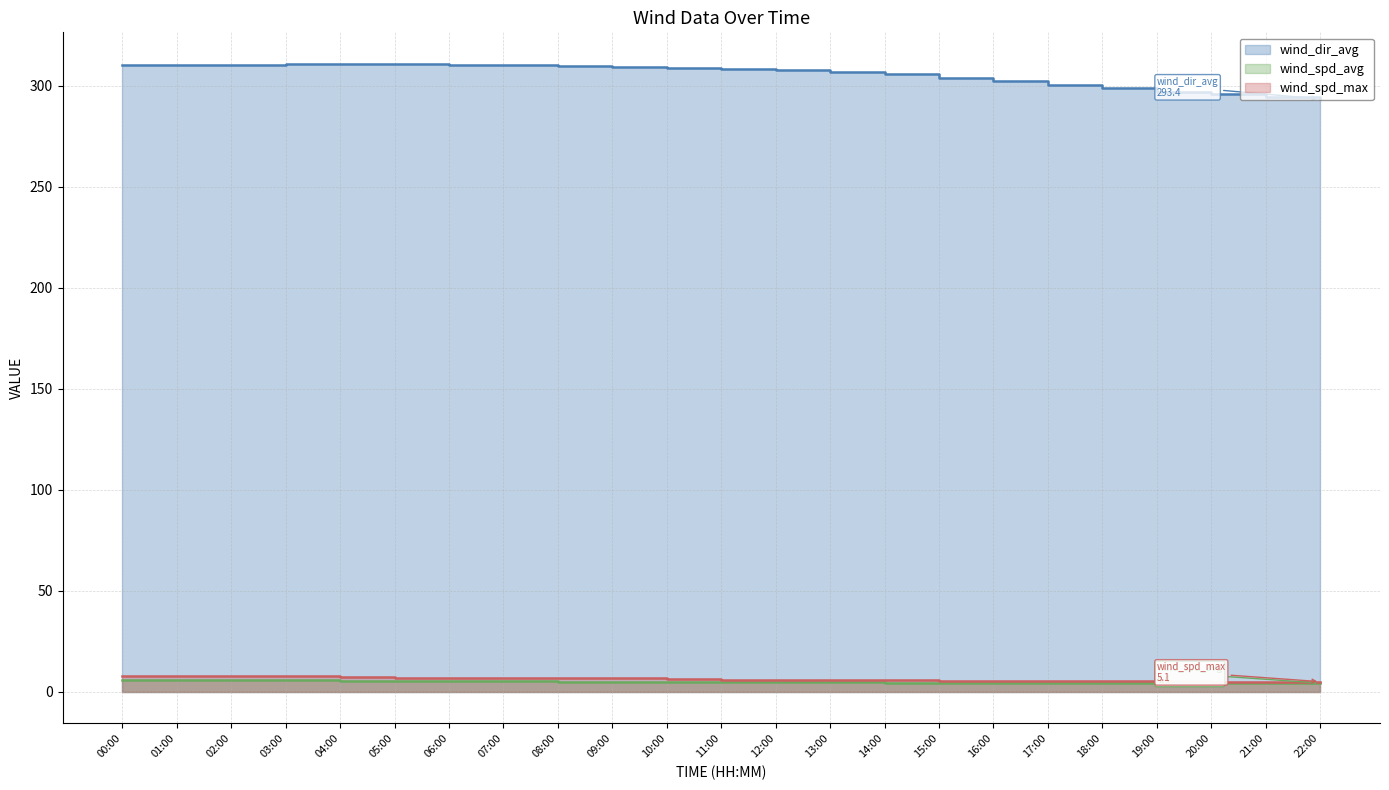

What is the total value across all series at 03:00?

324.4